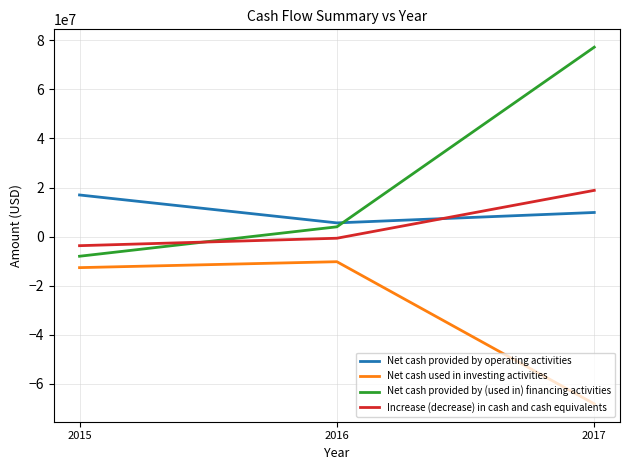

What is the greatest value displayed?

77233000